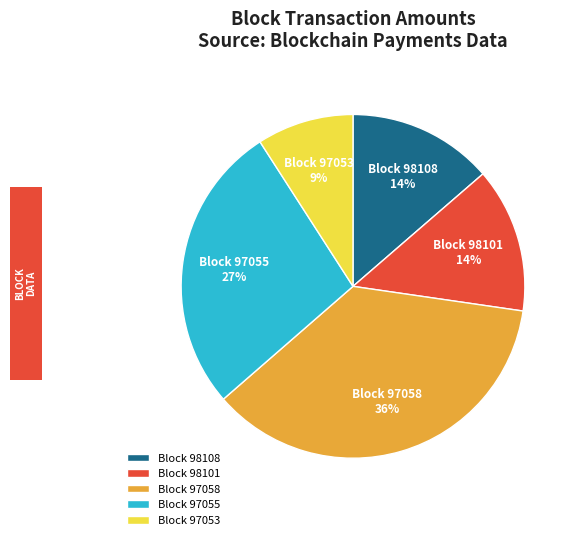

What is the smallest slice in the pie chart?

Block 97053